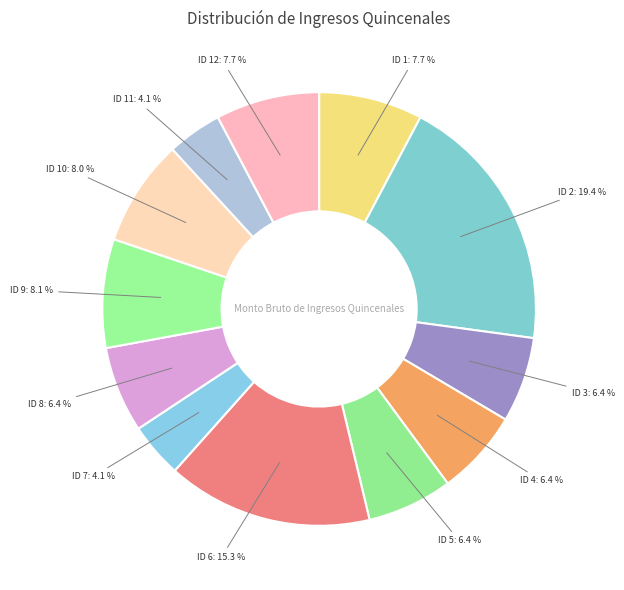

To the nearest percent, what percentage of the pie is ID 1?

8%